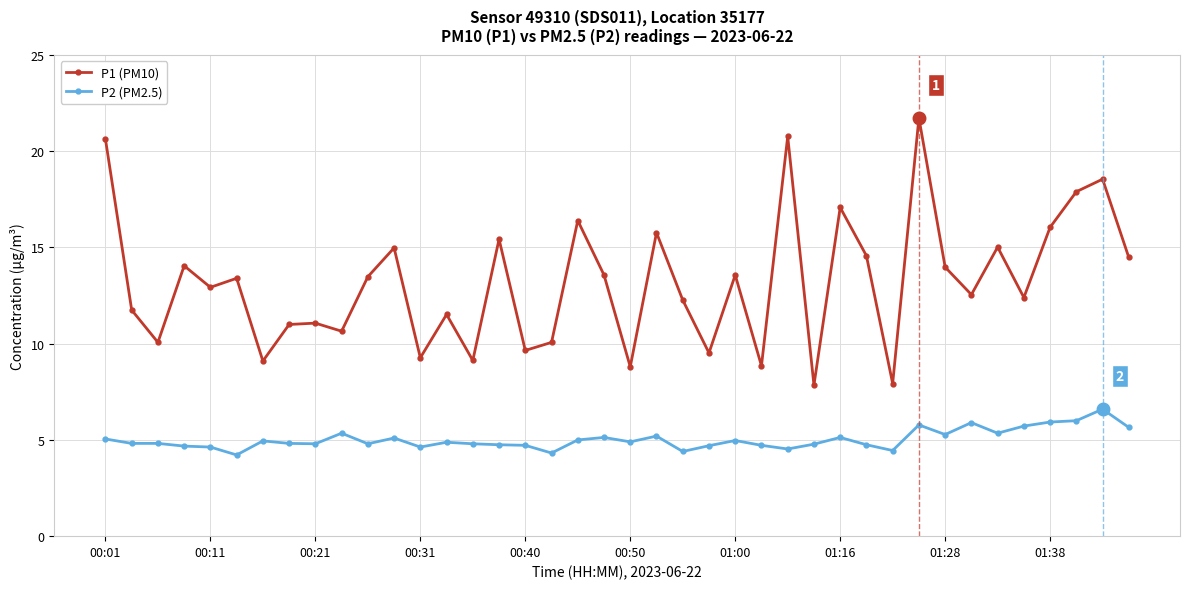

Rank the series by their average value, from highest to lowest.

P1 (PM10), P2 (PM2.5)